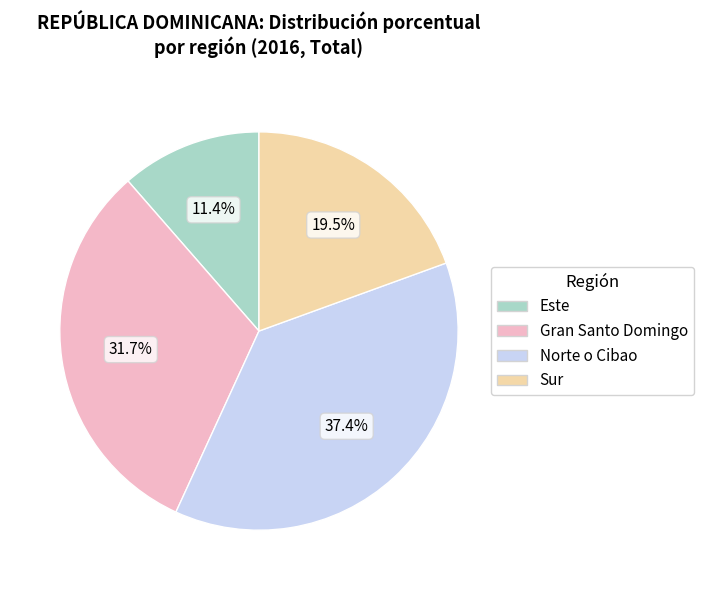

Is the sum of Gran Santo Domingo and Norte o Cibao greater than half?

Yes